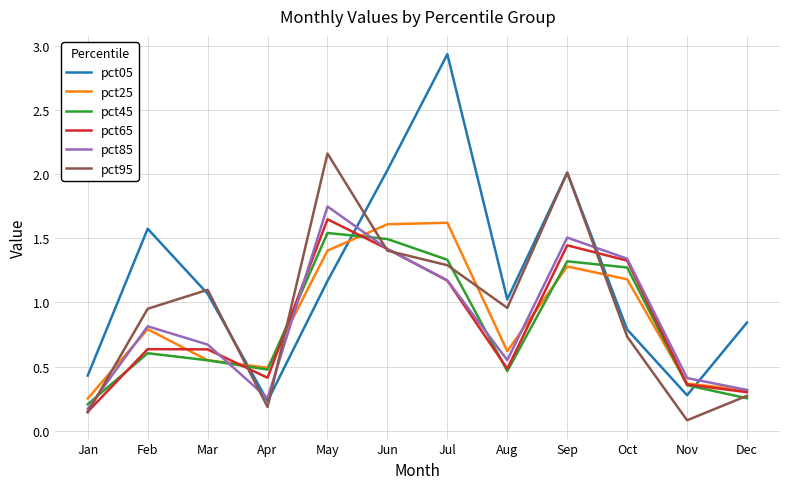

True or false: pct05 and pct65 cross at least once.

True